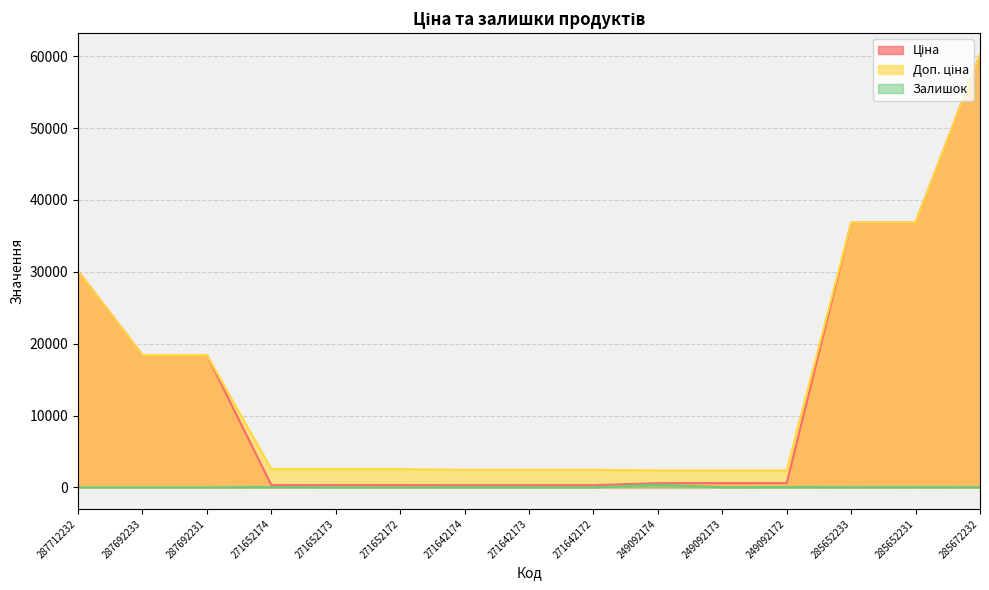

Does the chart display data point markers on the line(s)?

No